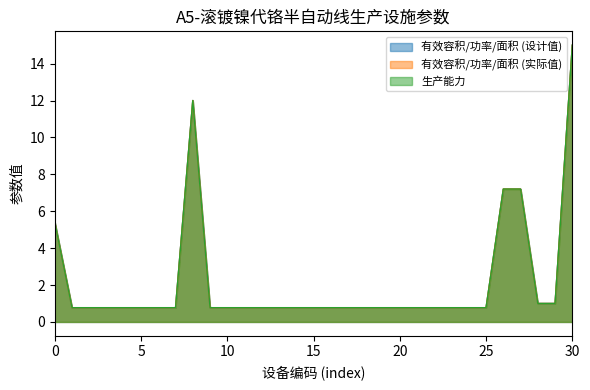

How many lines are shown in the chart?

3